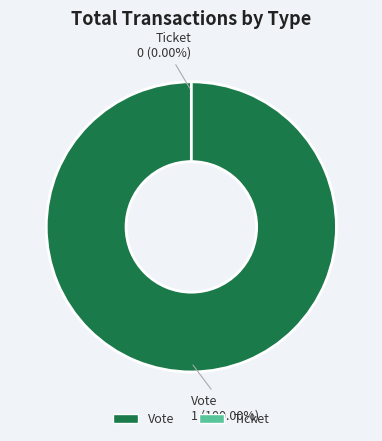

Is there a majority slice in this chart?

Yes